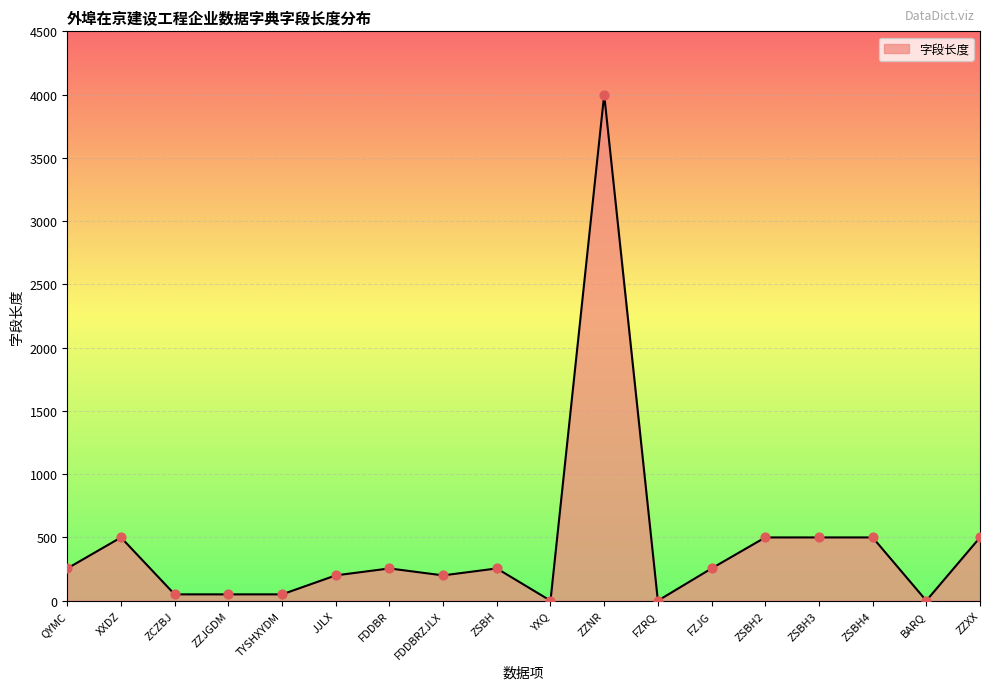

What is the change in value from ZCZBJ to ZSBH3?

+450